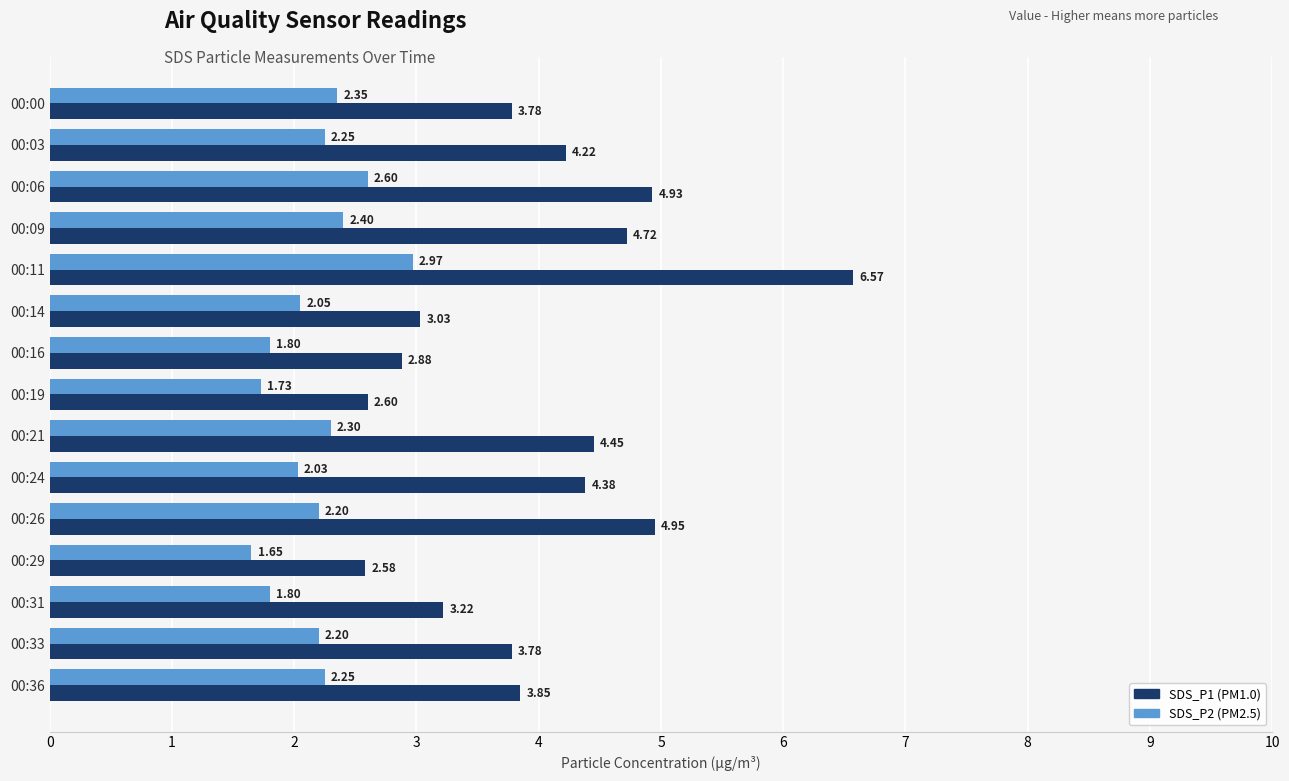

What is the difference between the highest and lowest values at 00:11?

3.6